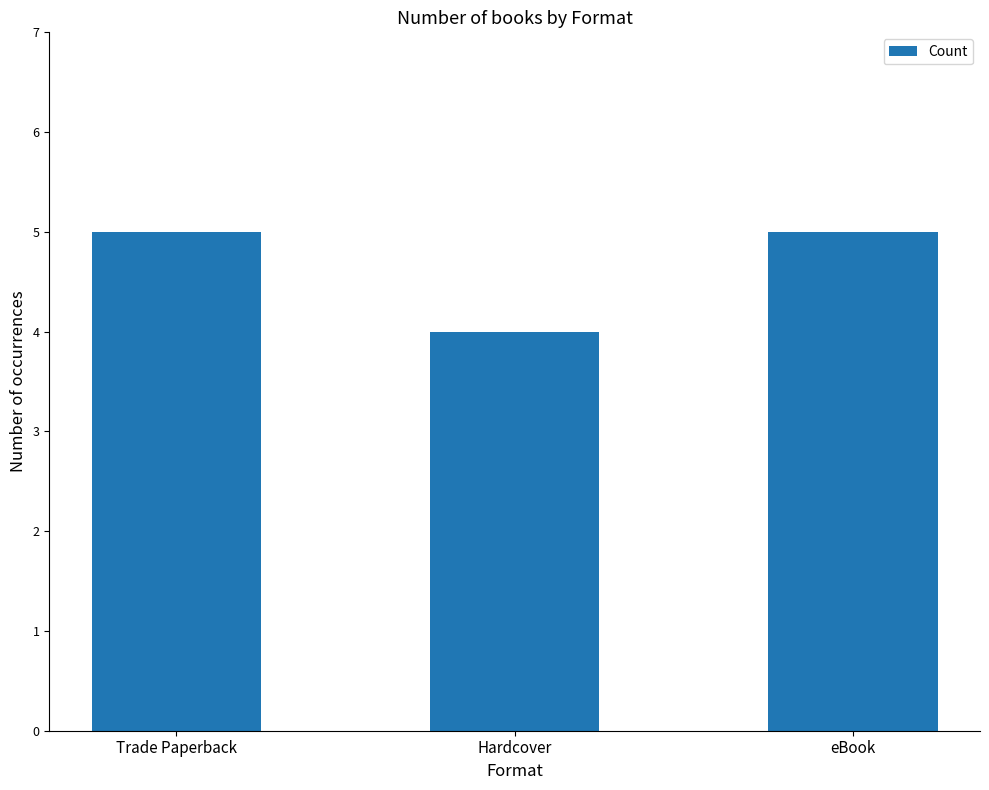

What is the value of the 3rd bar from the left?

5